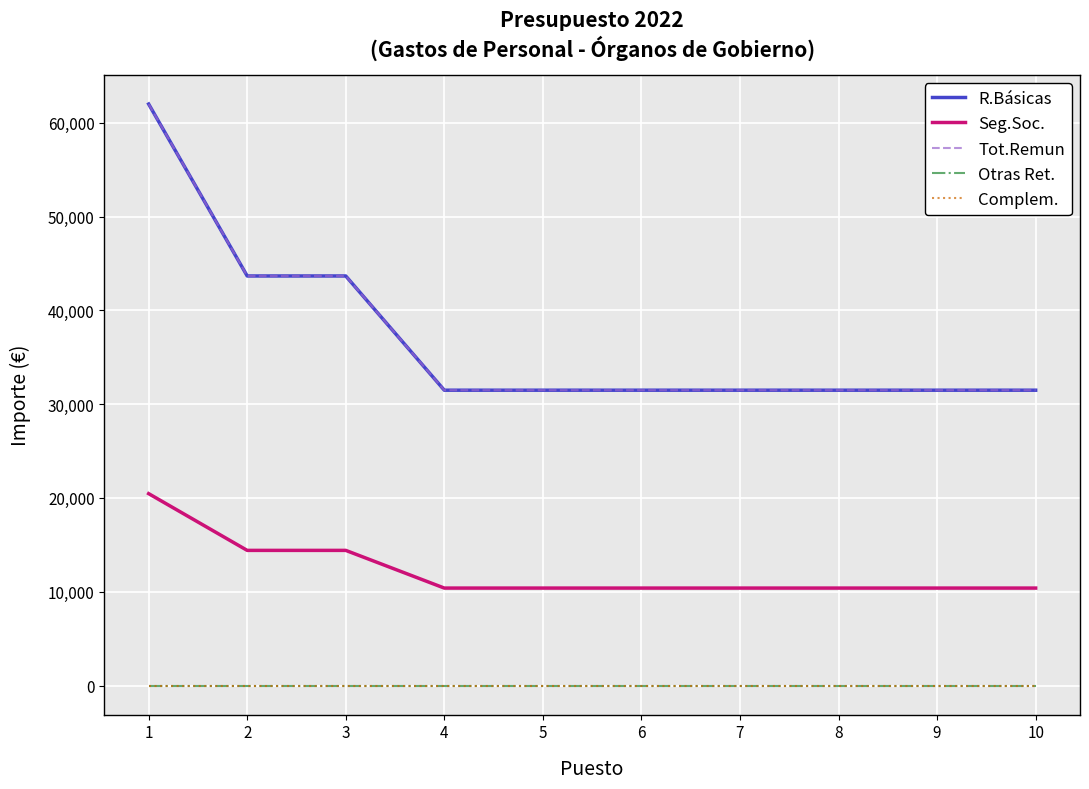

Reading left to right, list all the values displayed in this chart.

R.Básicas: 61994.6	43663.8	43663.8	31486.0	31486.0	31486.0	31486.0	31486.0	31486.0	31486.0
Seg.Soc.: 20458.2	14409.0	14409.0	10390.4	10390.4	10390.4	10390.4	10390.4	10390.4	10390.4
Tot.Remun: 61994.6	43663.8	43663.8	31486.0	31486.0	31486.0	31486.0	31486.0	31486.0	31486.0
Otras Ret.: 0.0	0.0	0.0	0.0	0.0	0.0	0.0	0.0	0.0	0.0
Complem.: 0.0	0.0	0.0	0.0	0.0	0.0	0.0	0.0	0.0	0.0